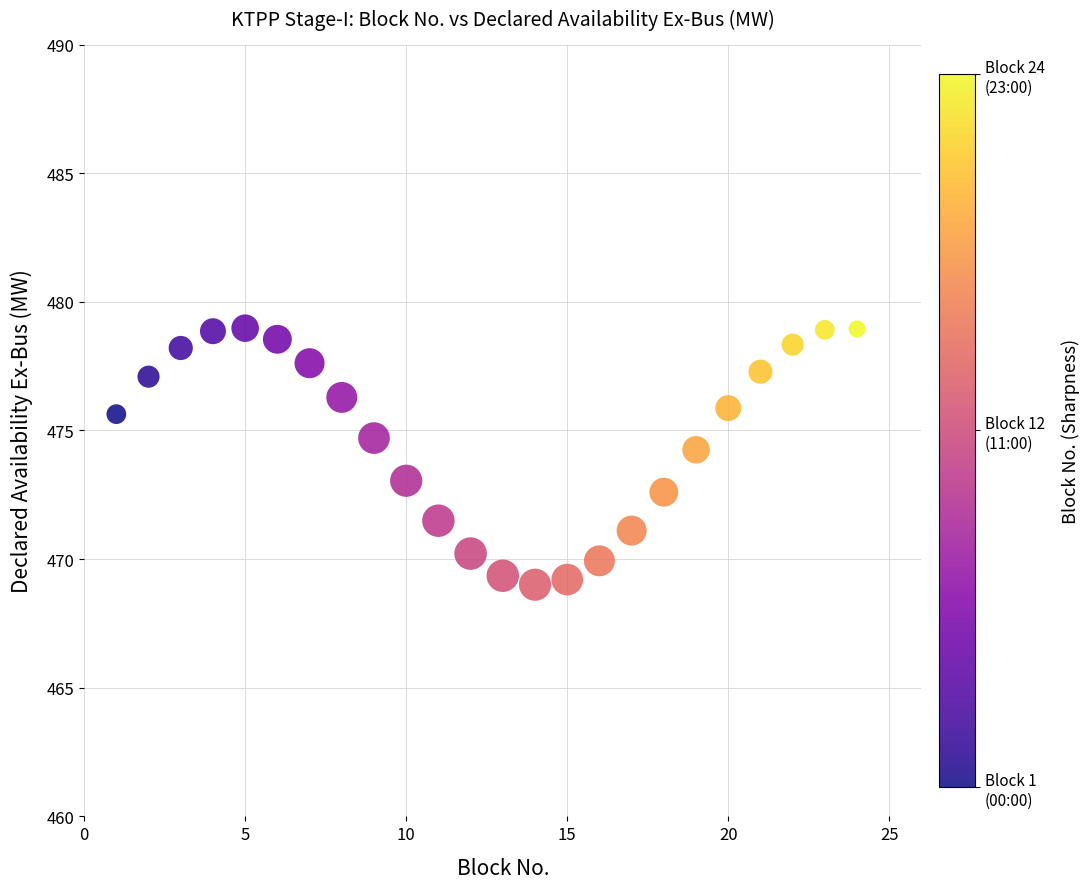

What is the range of X values (max minus min)?

23.0